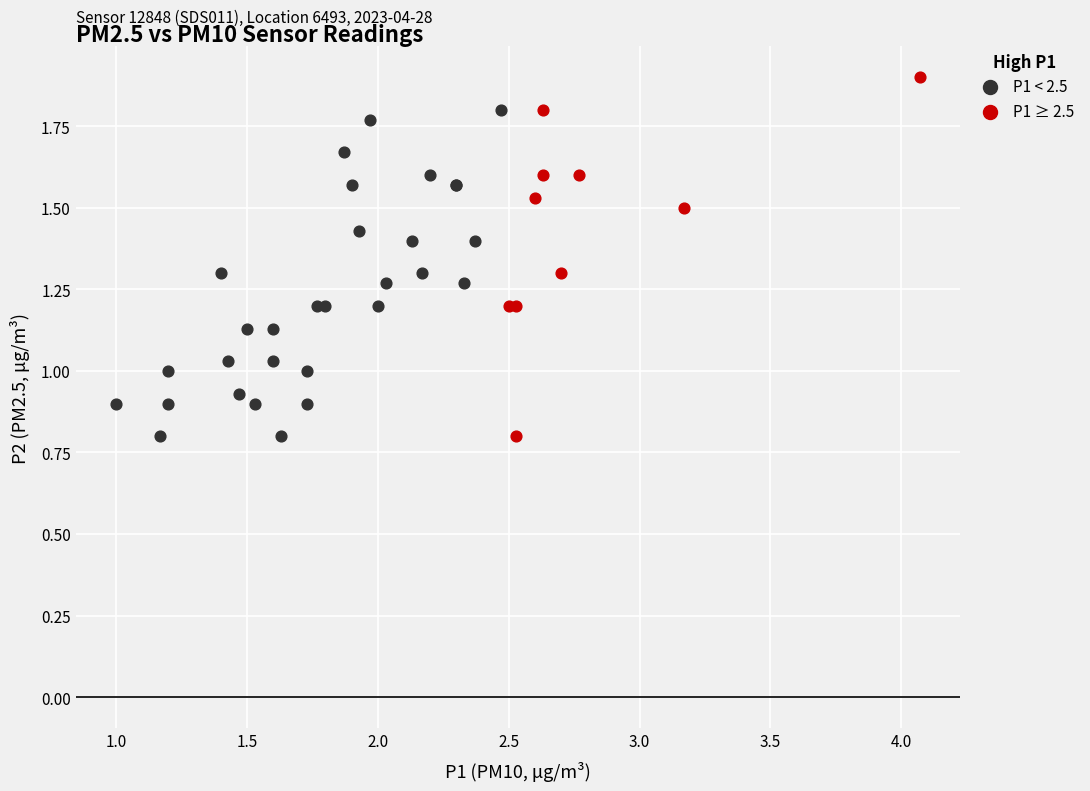

What are all the series names shown in the legend?

P1 < 2.5, P1 ≥ 2.5